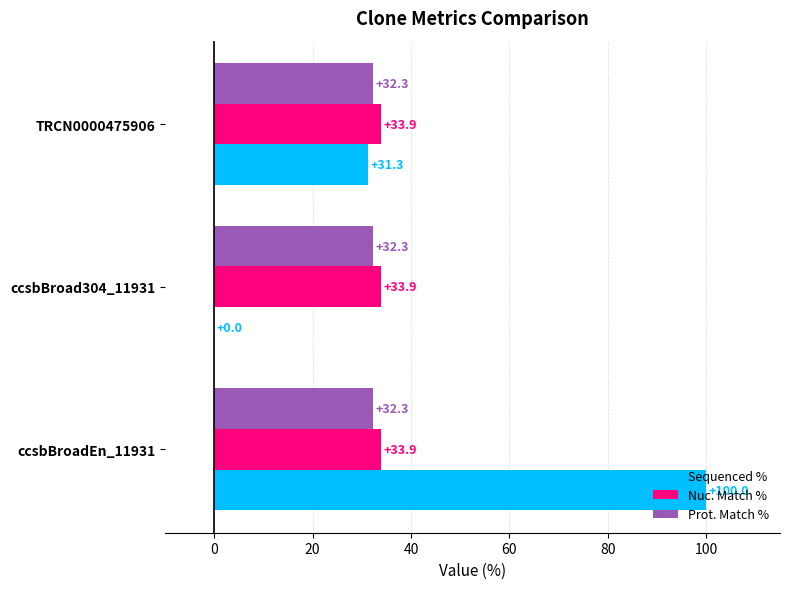

Which series changed the most between ccsbBroadEn_11931 and TRCN0000475906?

Sequenced %